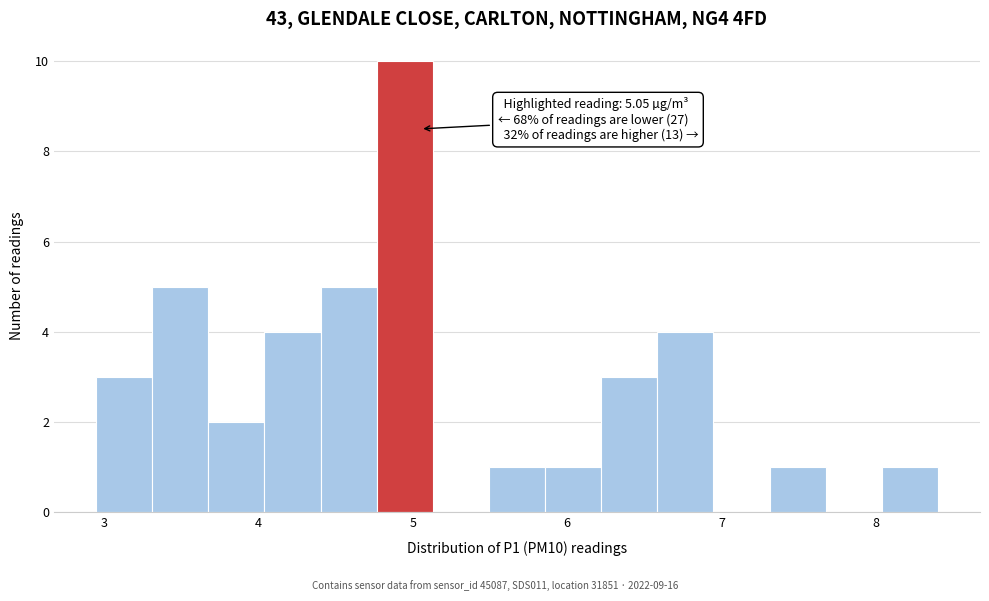

Around what value on the x-axis is the tallest bar? Give the approximate position of its centre, as read against the axis.

4.9